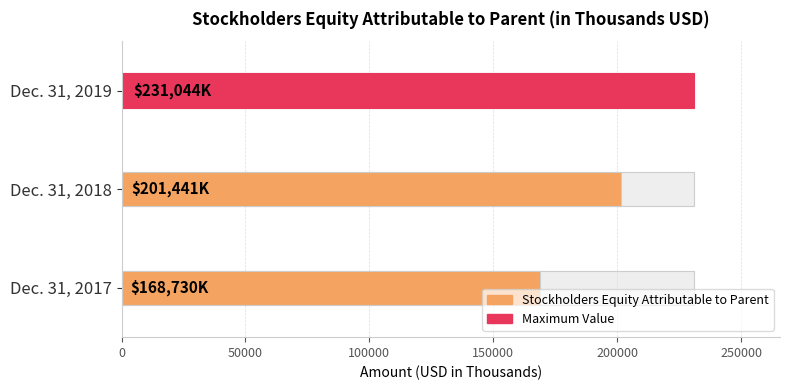

What is the difference between the second highest and minimum values?

32711